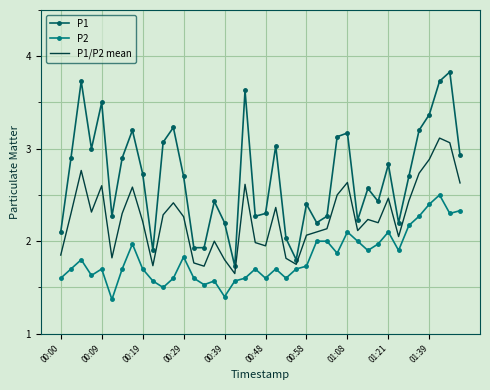

Which series has the largest total across all categories?

P1